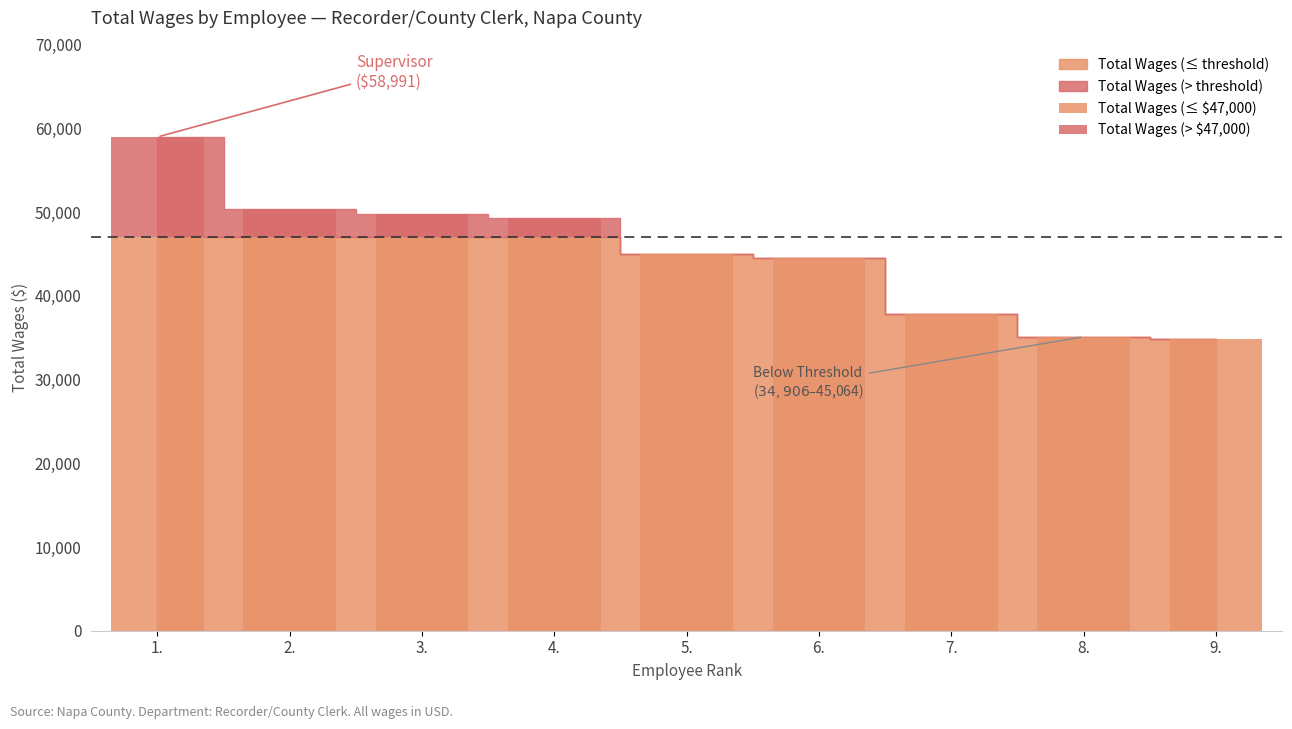

Where does the data first go above 45064?

1.